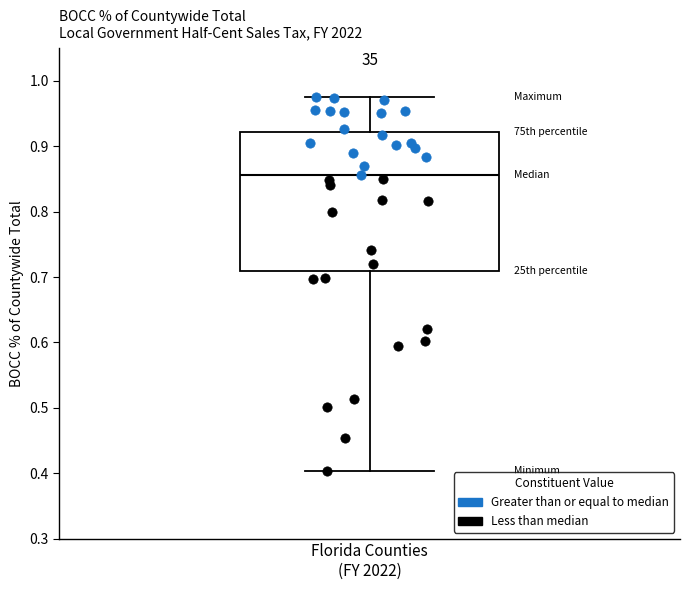

Read this box plot against the y-axis: the position of the median line, the range covered by the box, and the ends of both whiskers. The values are not printed on the chart, so give them approximately, as read against the axis.

median 0.86, box 0.71 to 0.92, whiskers 0.40 to 0.98